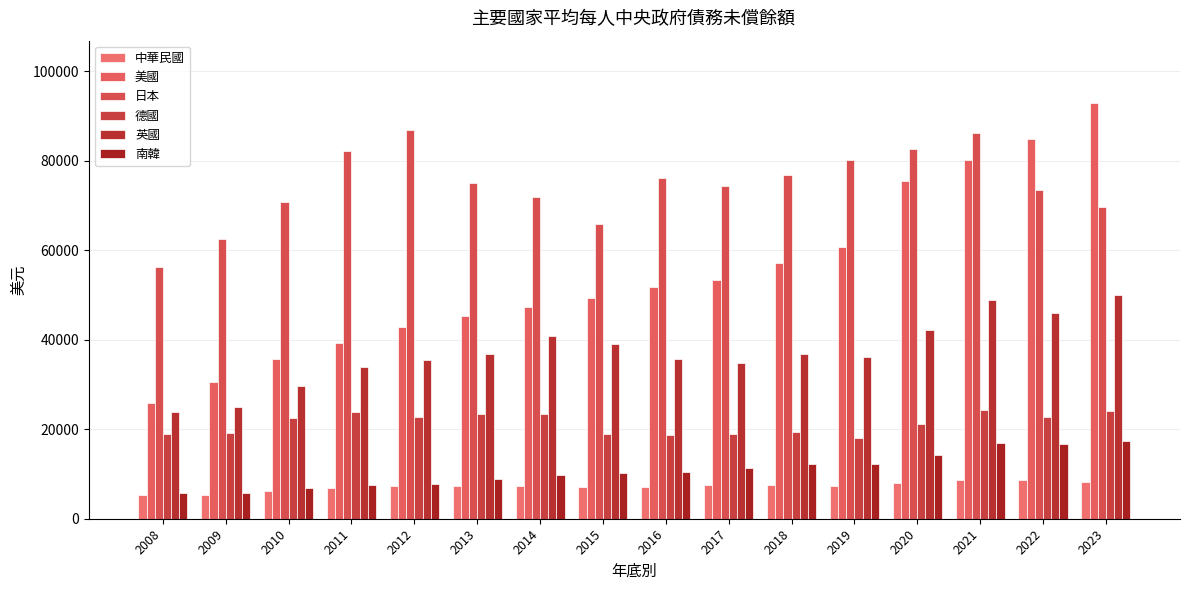

How many bars are there in each group?

6